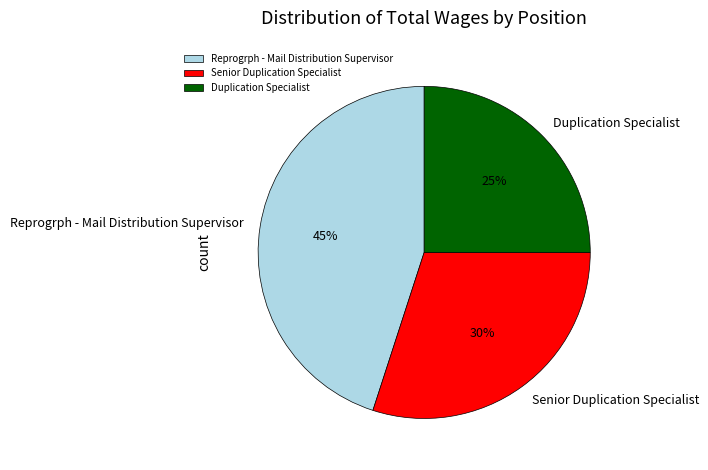

How many slices are in this pie chart?

3